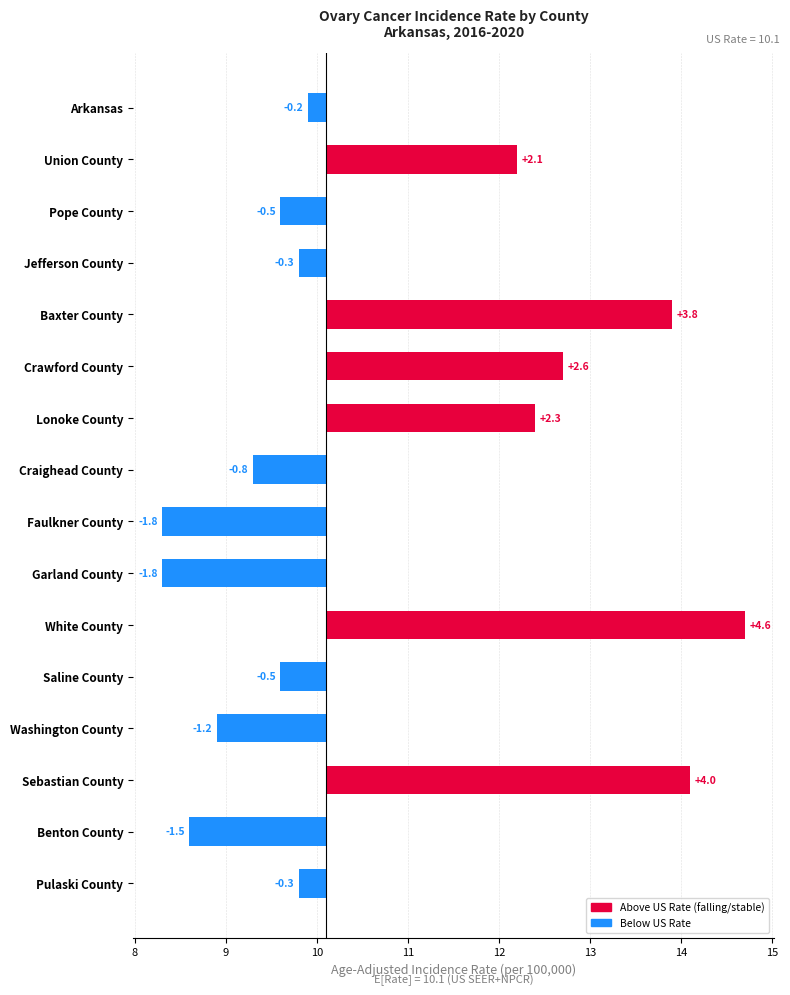

Which has a higher value, White County or Baxter County?

White County